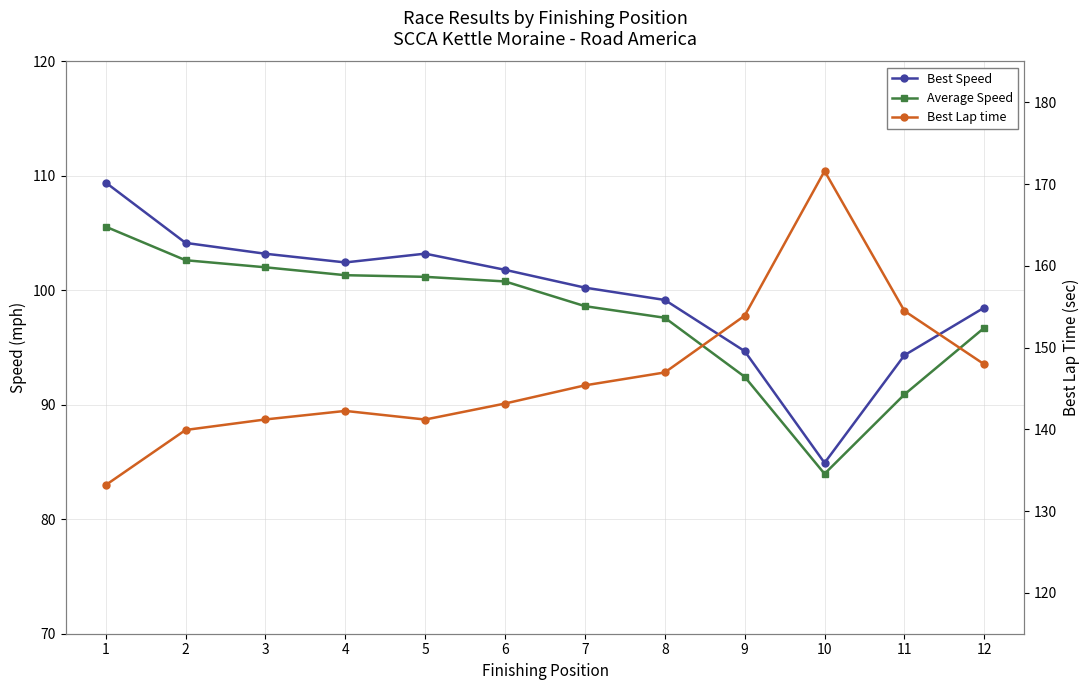

The value of Best Speed at 9 is 34.8. True or false?

False